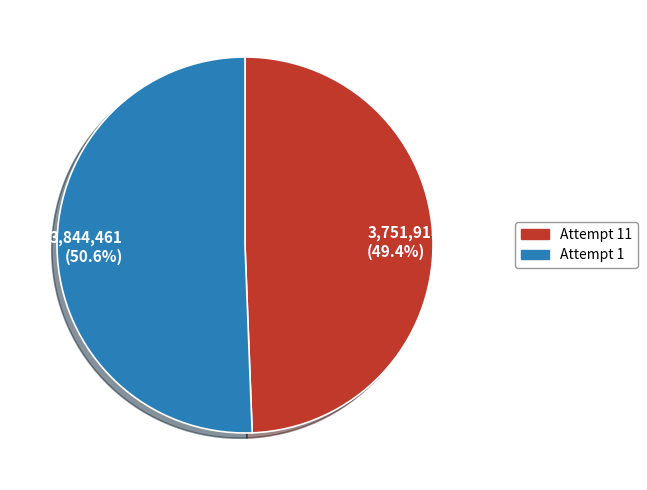

How many segments does this pie chart have?

2